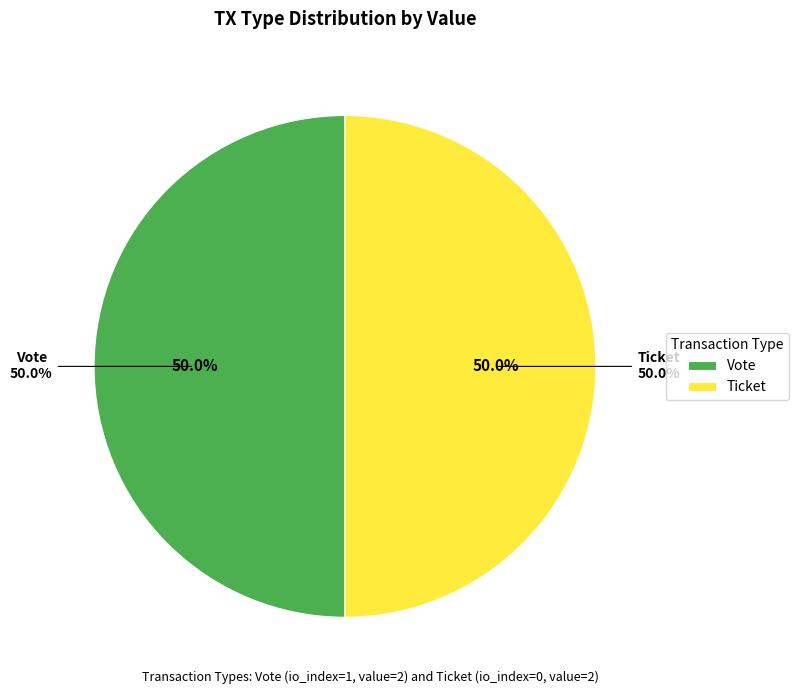

Which category has the smallest portion of the pie?

Ticket